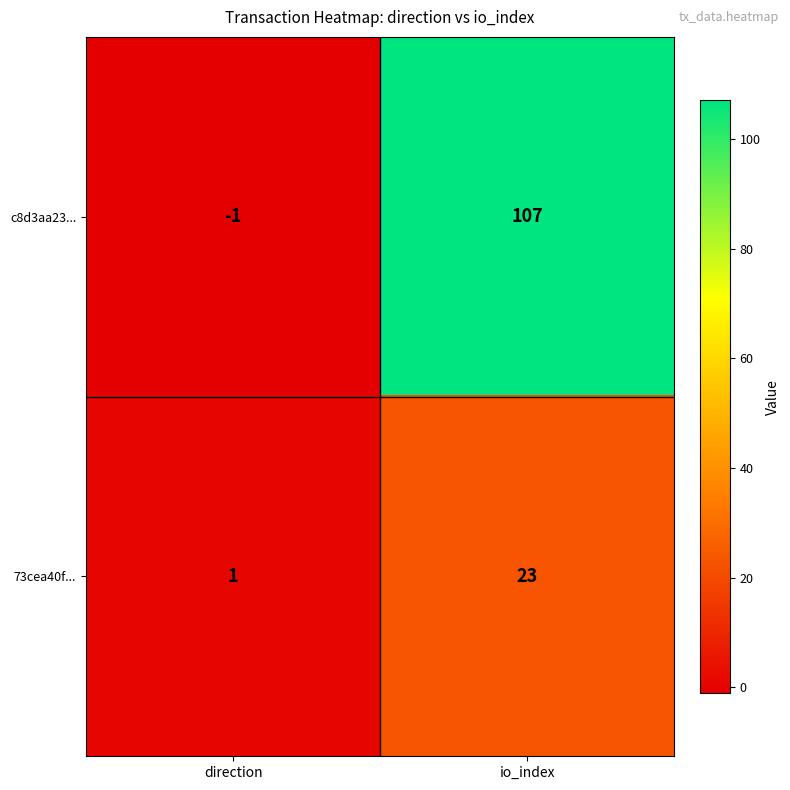

The c8d3aa23... series shows -2 at direction. True or false?

False